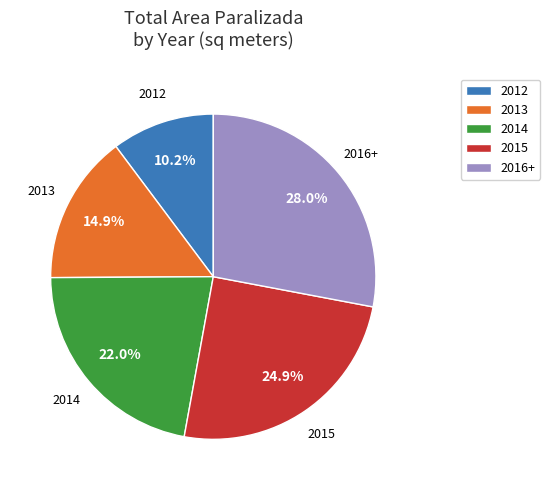

Rank the categories by value from lowest to highest.

2012, 2013, 2014, 2015, 2016+